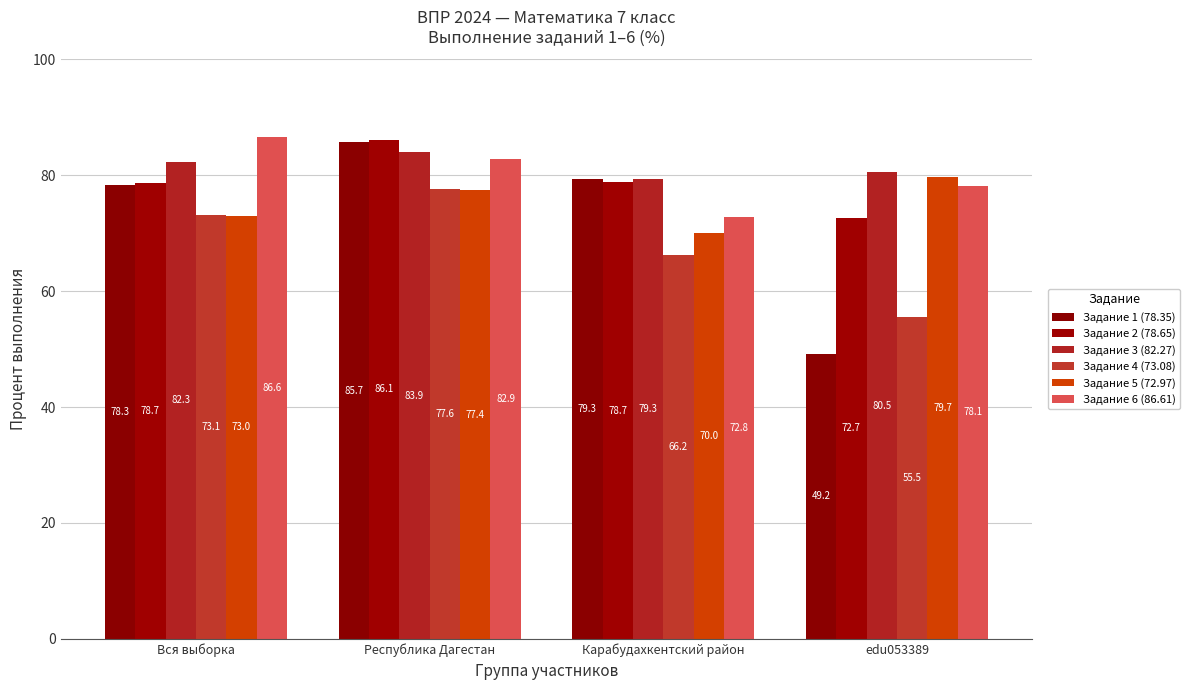

How many bars are there in total?

24